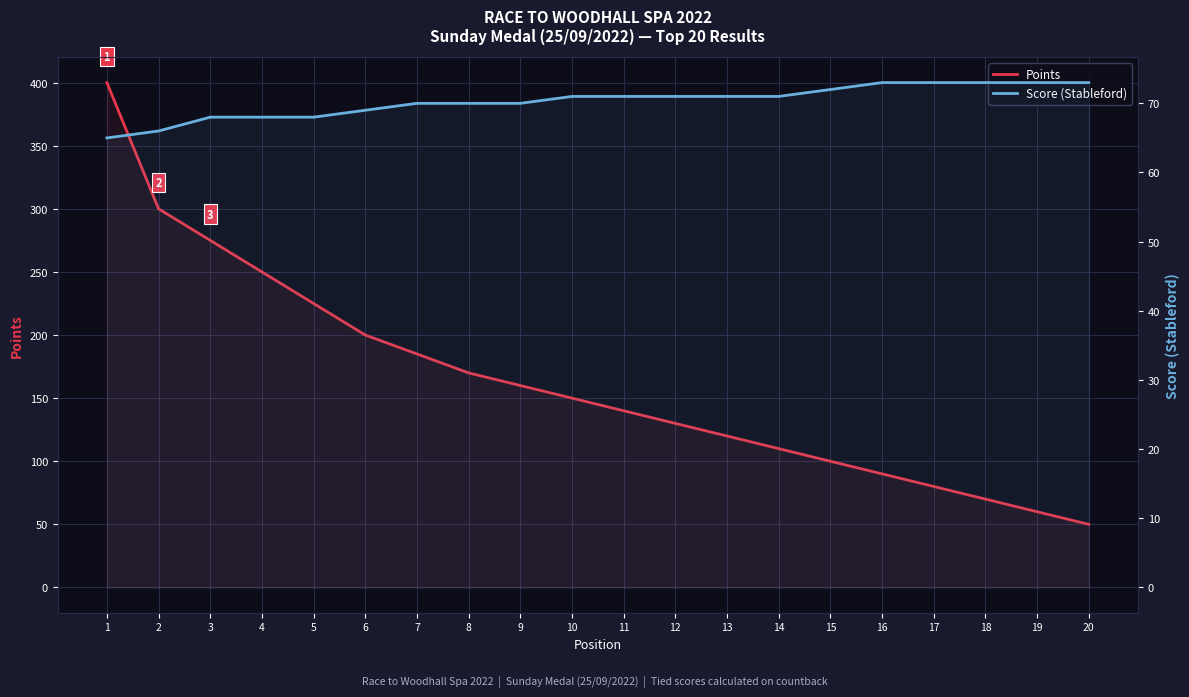

Which series ends up on top after the final intersection of Score (Stableford) and Points?

Score (Stableford)